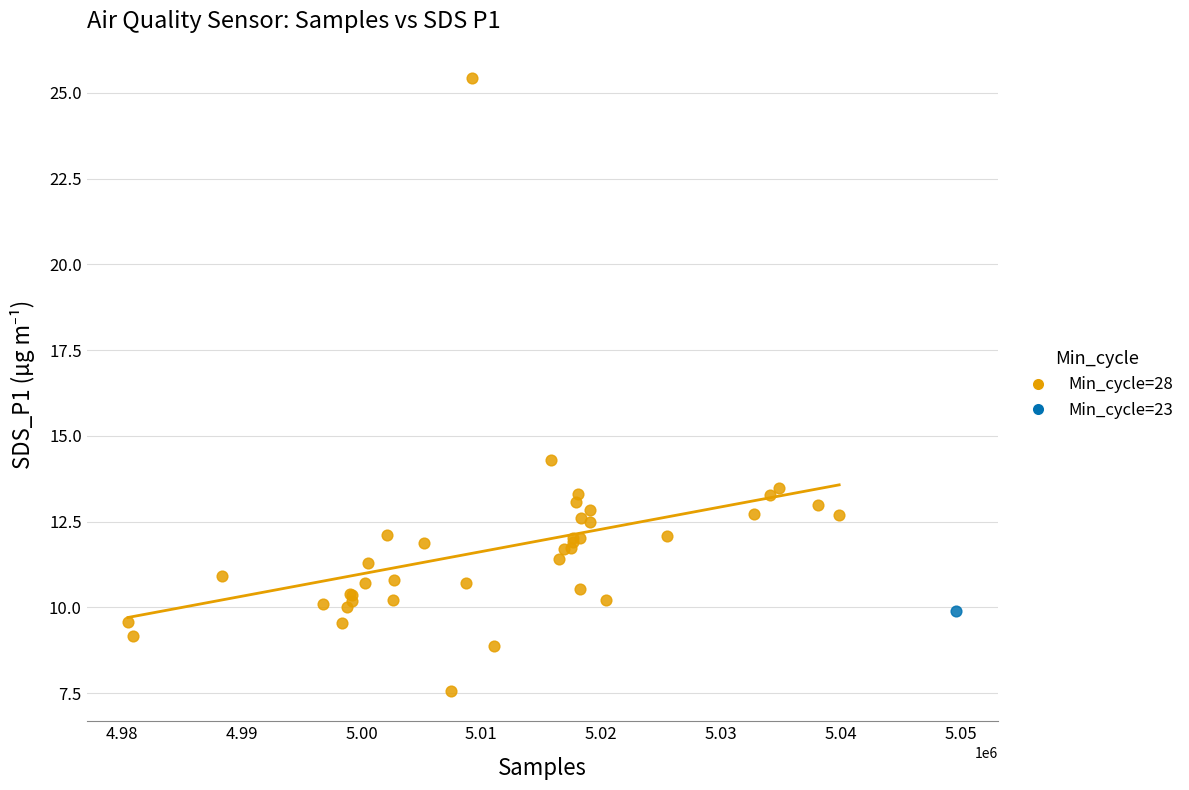

What are all the series names shown in the legend?

Min_cycle=28, Min_cycle=23